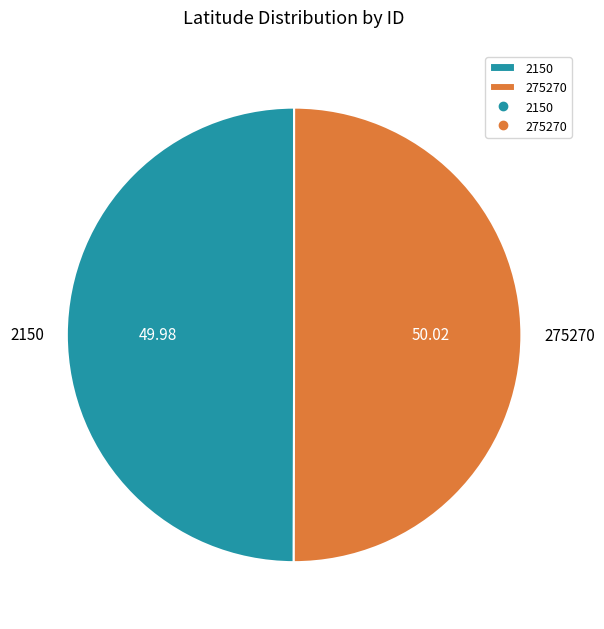

What is the ratio of the value at 275270 to the value at 2150?

1.0